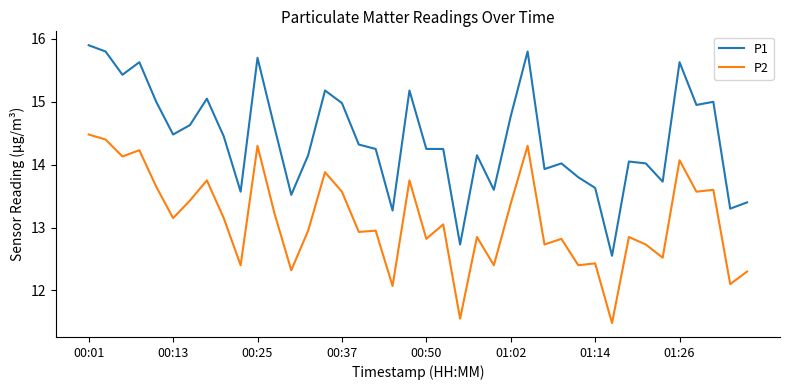

True or false: P2 and P1 intersect in this chart.

False